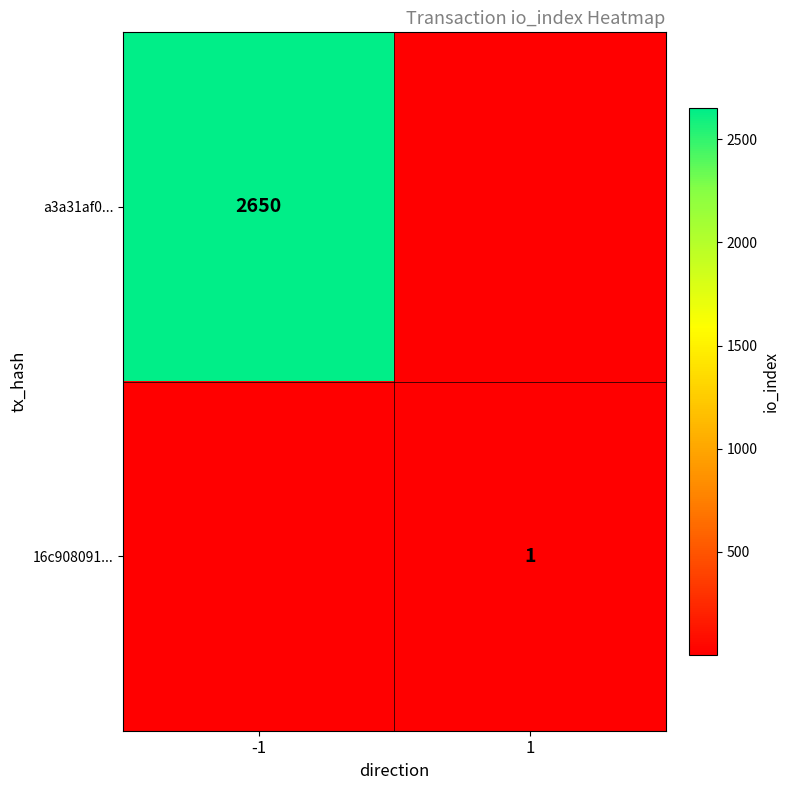

True or false: a3a31af0... has a value of 2650 at -1.

True